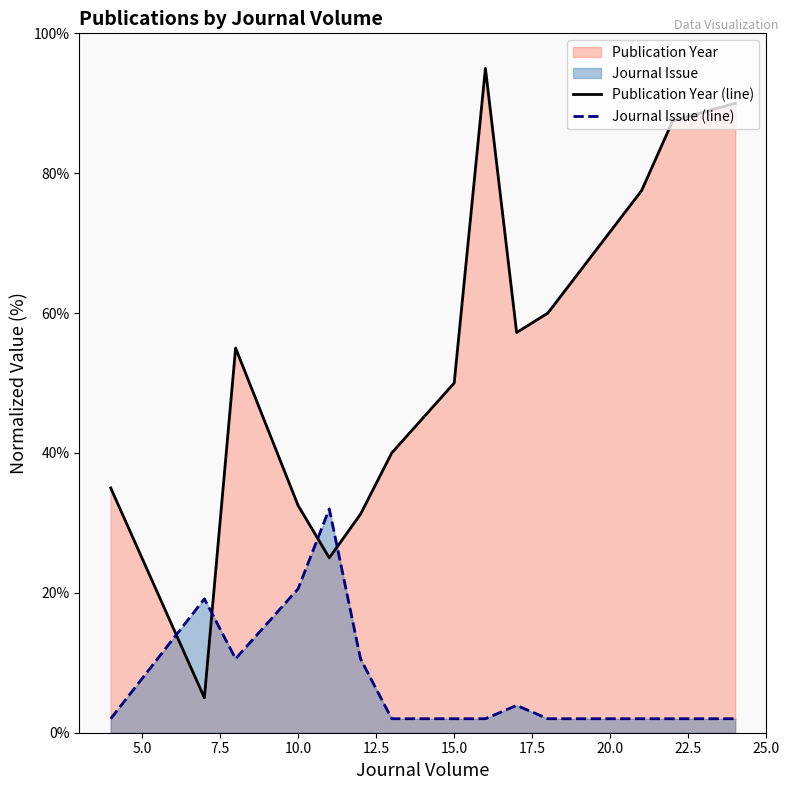

What is the maximum value for Publication Year (line)?

95.0